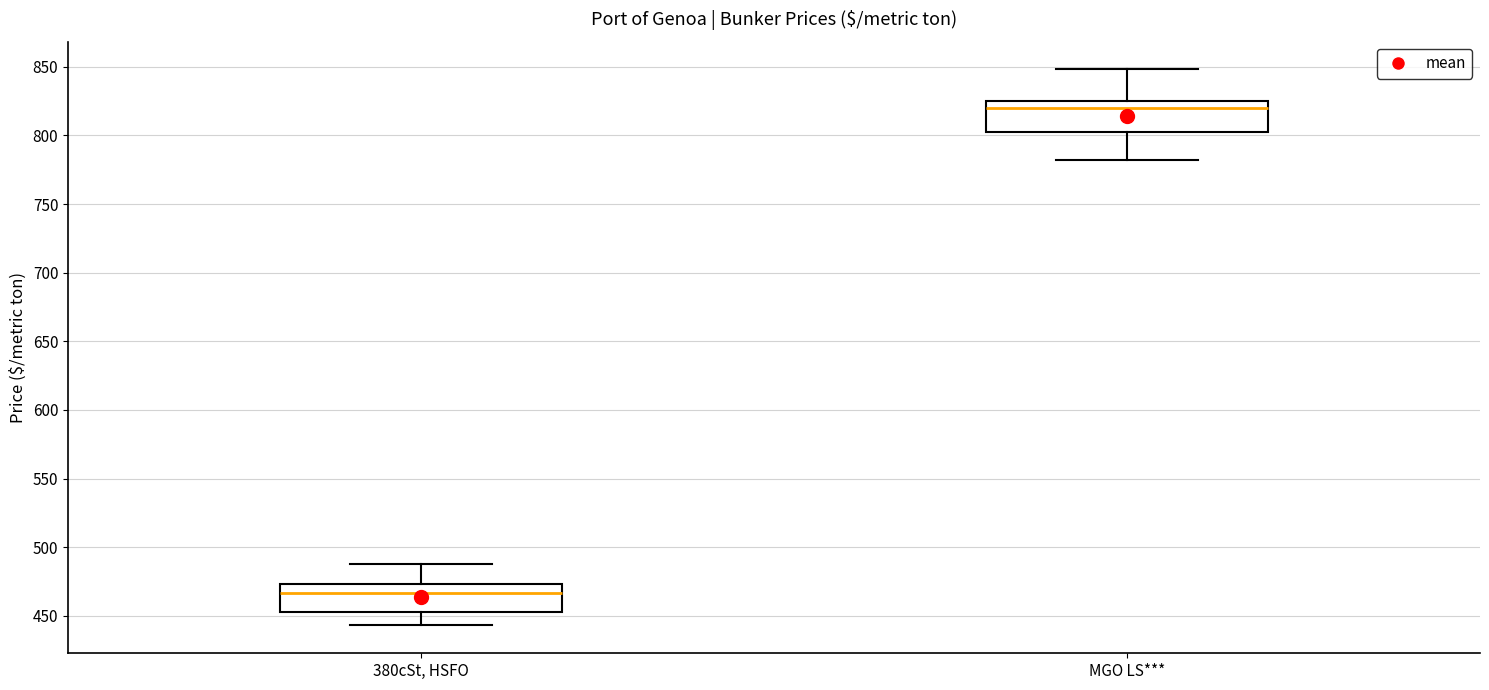

Where is the lower edge of the box for 380cSt, HSFO on the y-axis? The values are not printed on the chart, so give them approximately, as read against the axis.

455